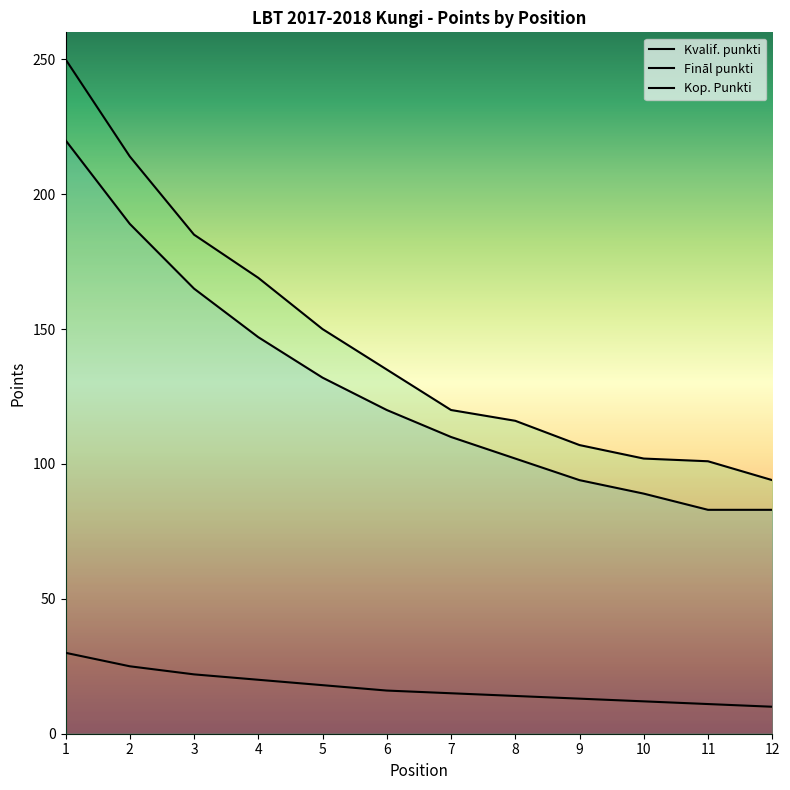

True or false: Kvalif. punkti and Fināl punkti intersect in this chart.

False